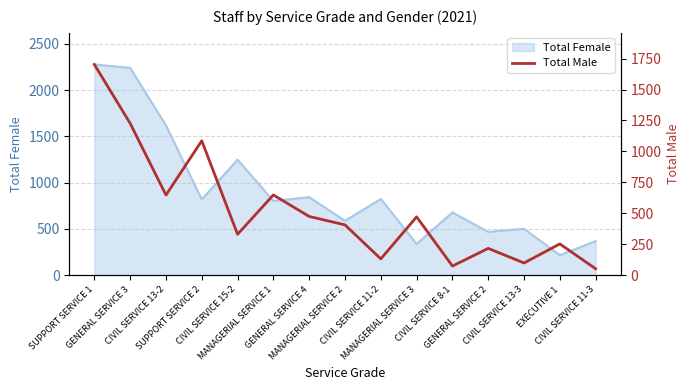

Between GENERAL SERVICE 3 and CIVIL SERVICE 8-1, which is larger?

GENERAL SERVICE 3